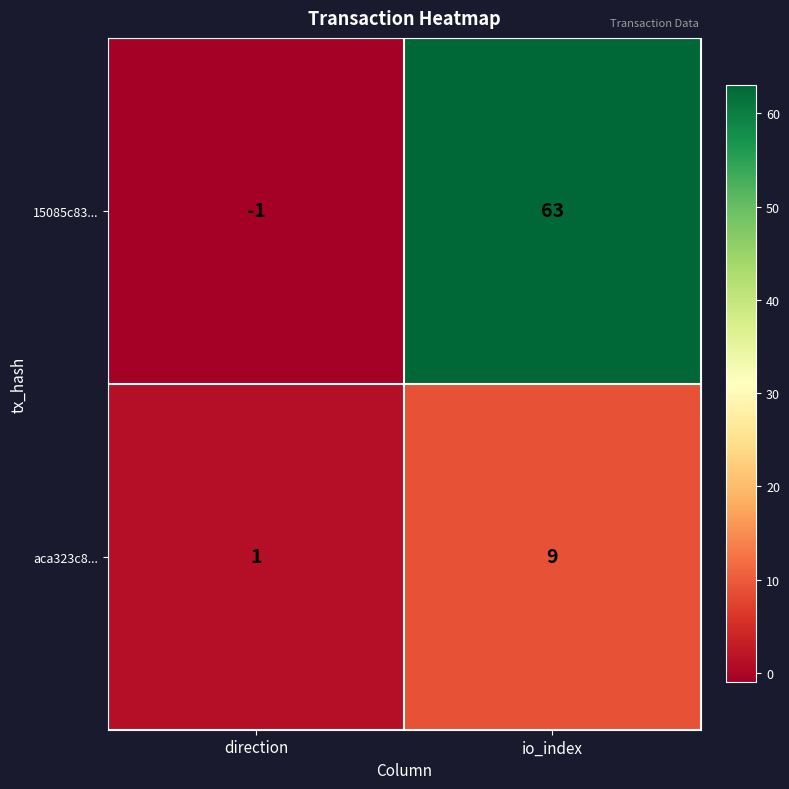

What is the difference between the highest and lowest values at direction?

2